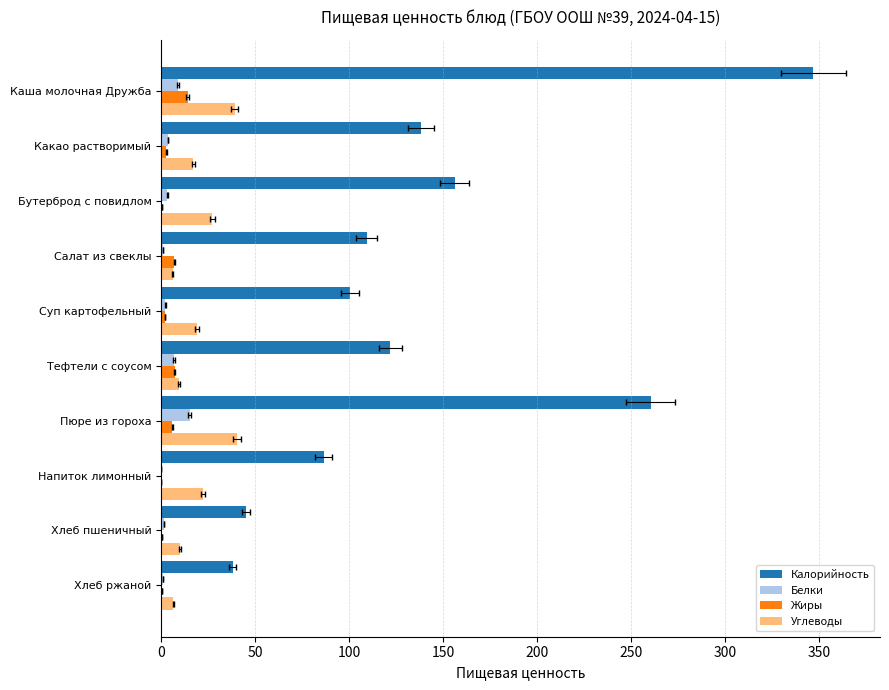

Are the bars horizontal?

Yes